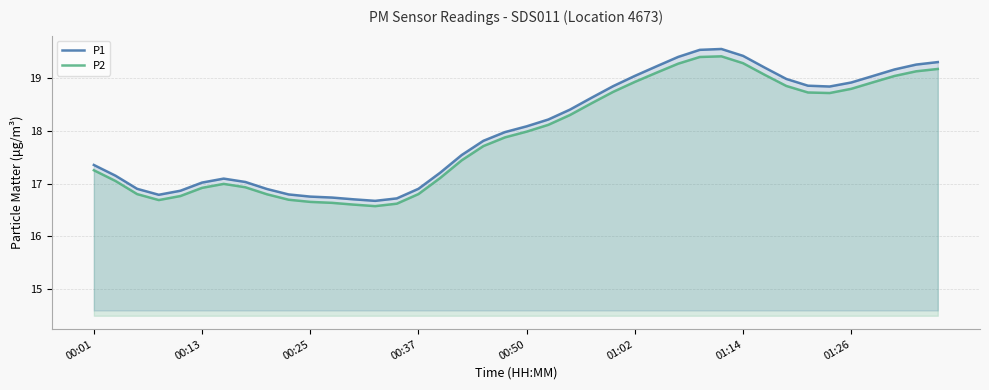

Is it true that P1 equals 11.1 at 34?

False